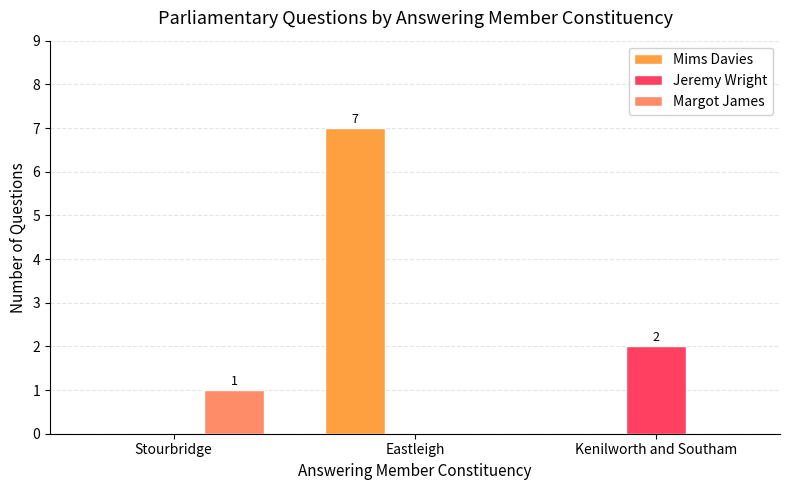

Is the value of Jeremy Wright at Kenilworth and Southam greater than the value of Mims Davies at Stourbridge?

Yes